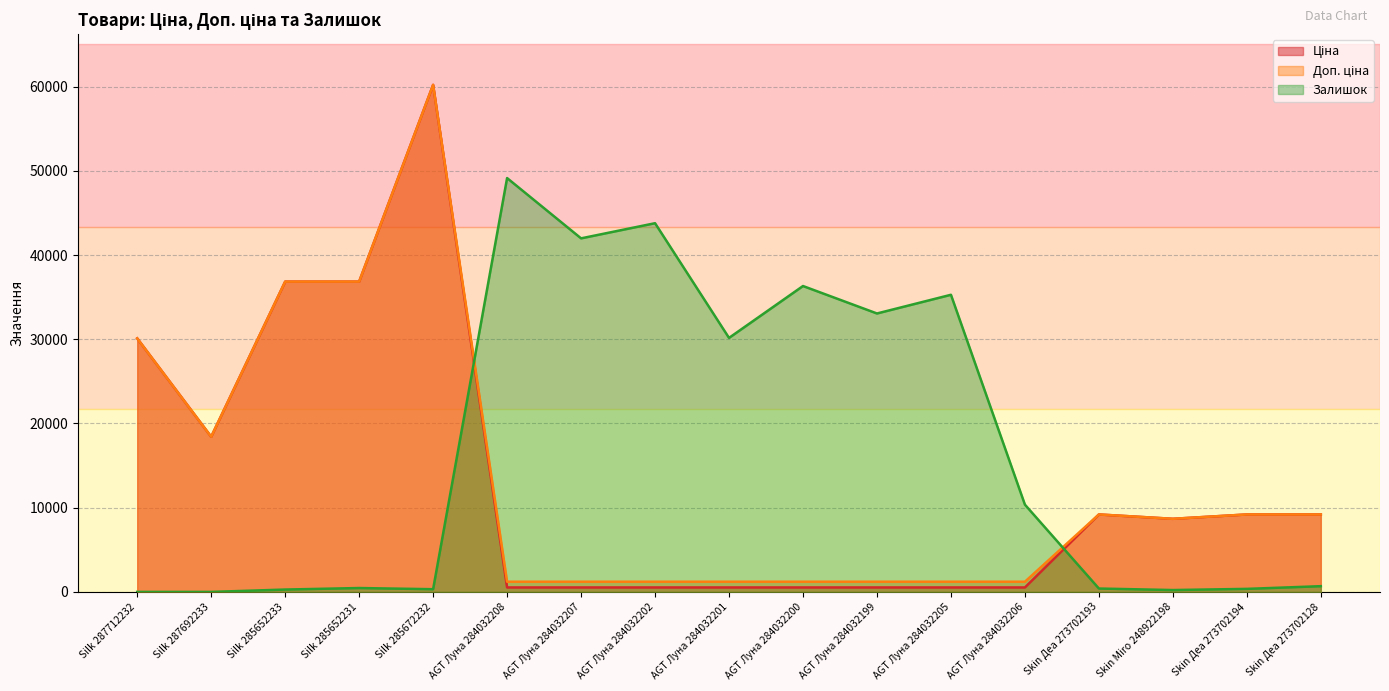

True or false: Ціна and Залишок intersect in this chart.

True